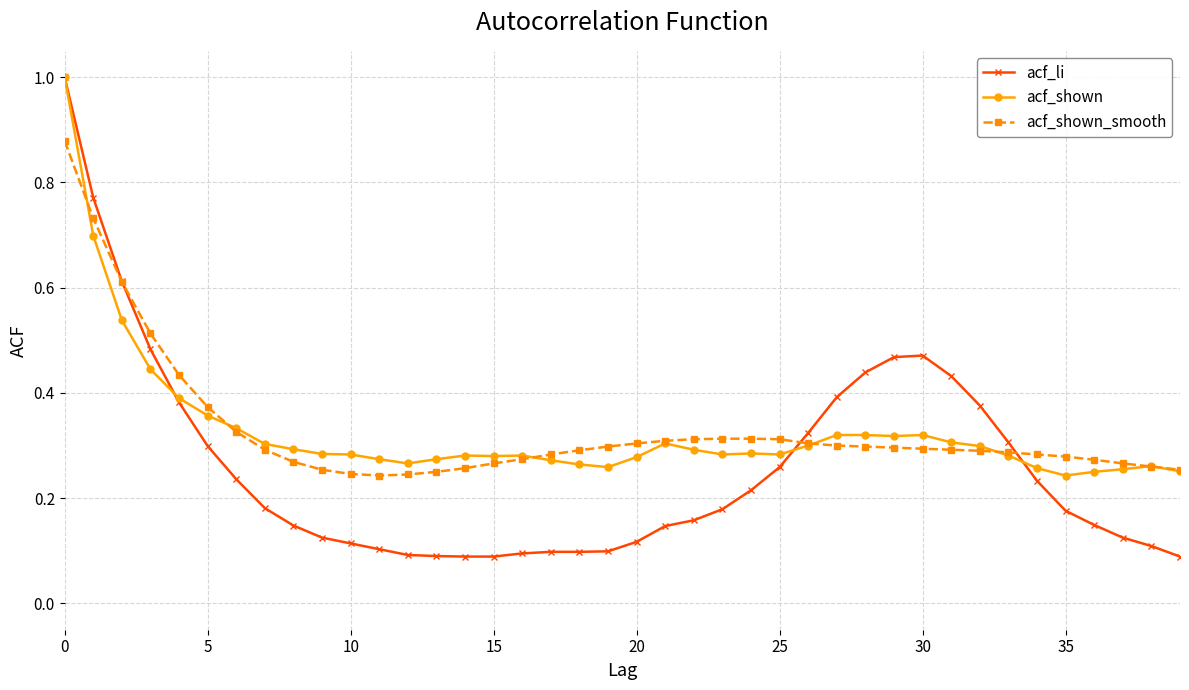

Which series has the largest range (max minus min)?

acf_li